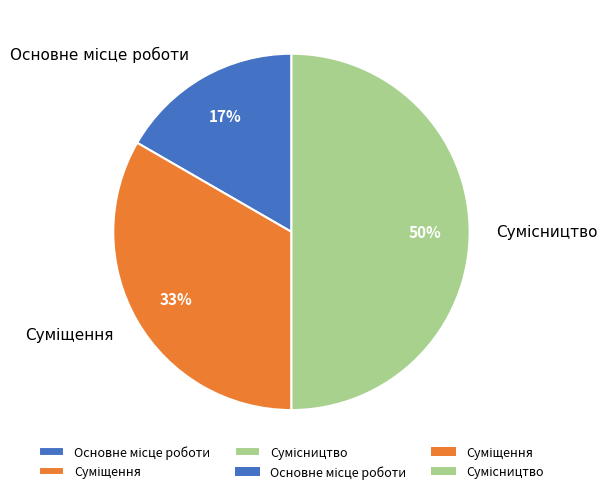

To the nearest percent, what is the difference between the largest and smallest slice percentages?

33%